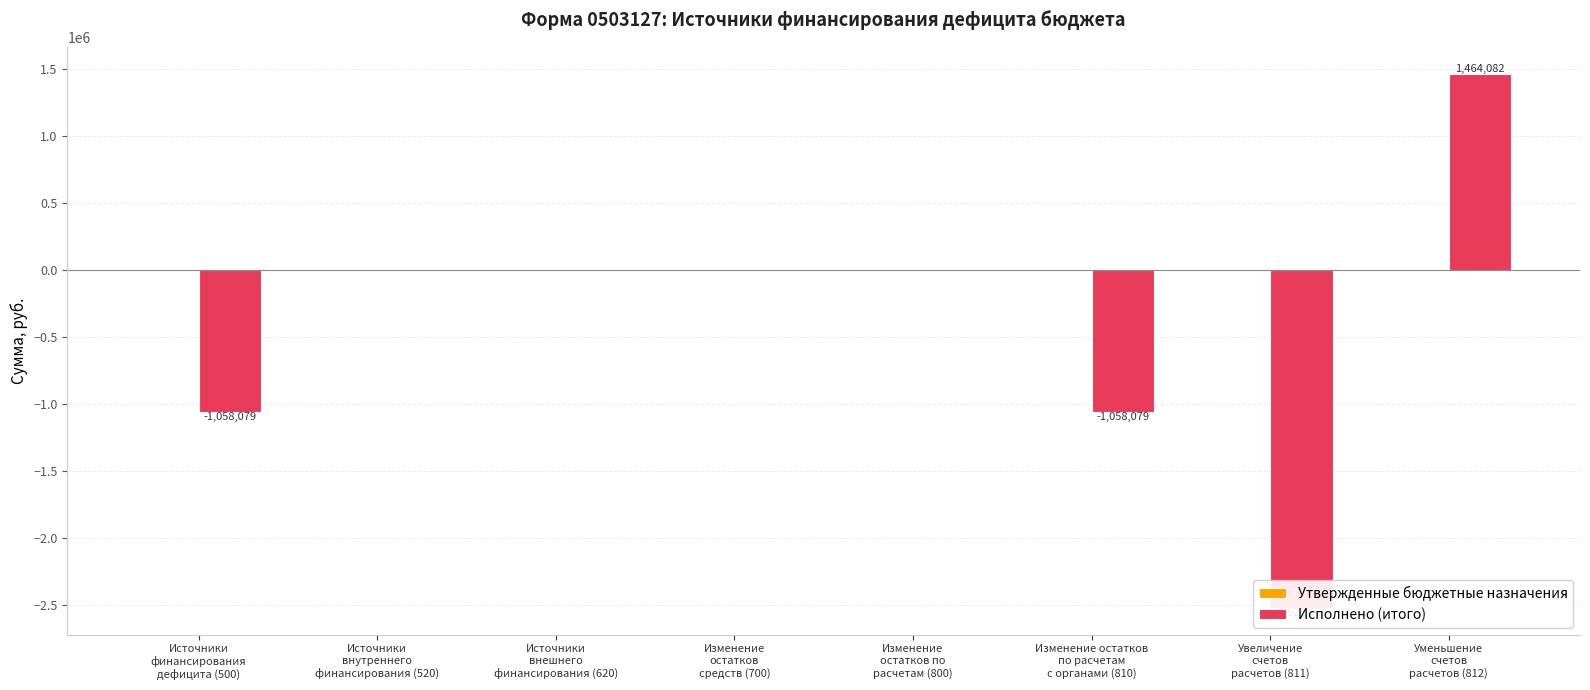

The Утвержденные бюджетные назначения series shows 0.0 at Уменьшение
счетов
расчетов (812). True or false?

True